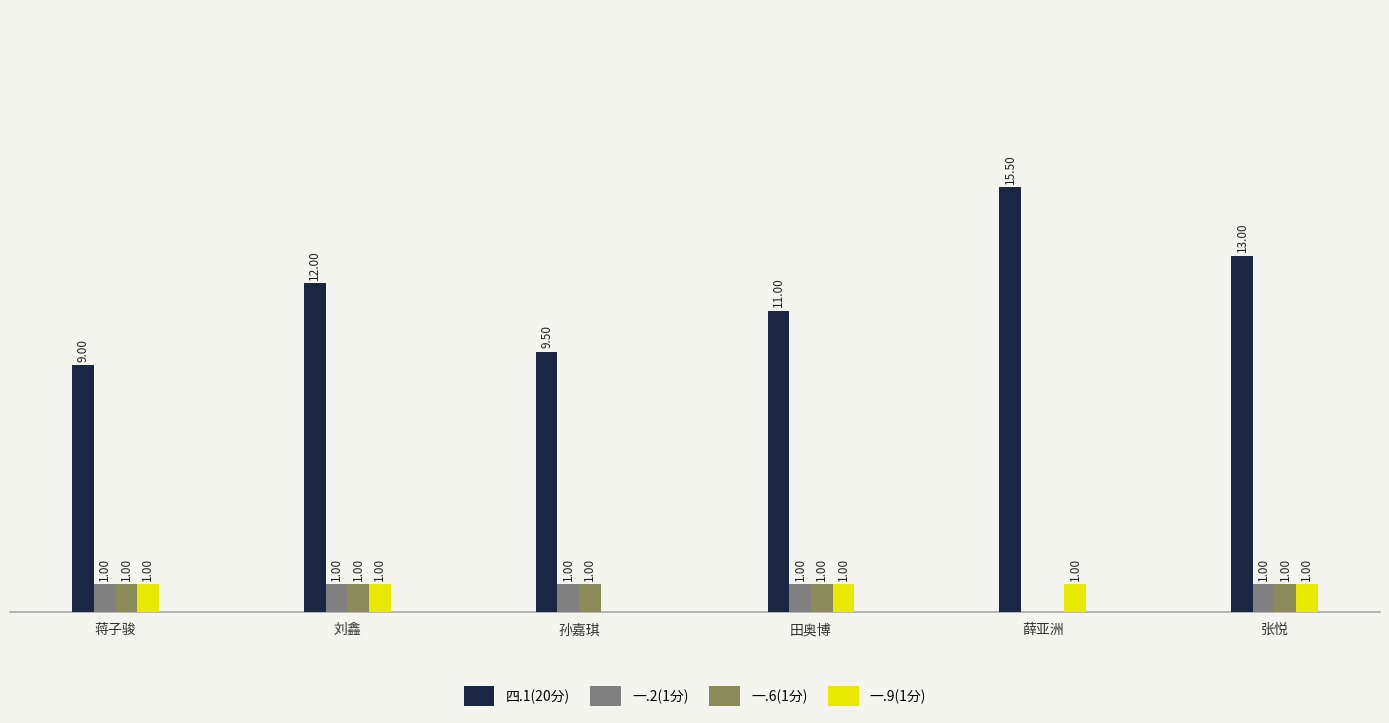

Between 刘鑫 and 田奥博, which series saw the biggest shift?

四.1(20分)